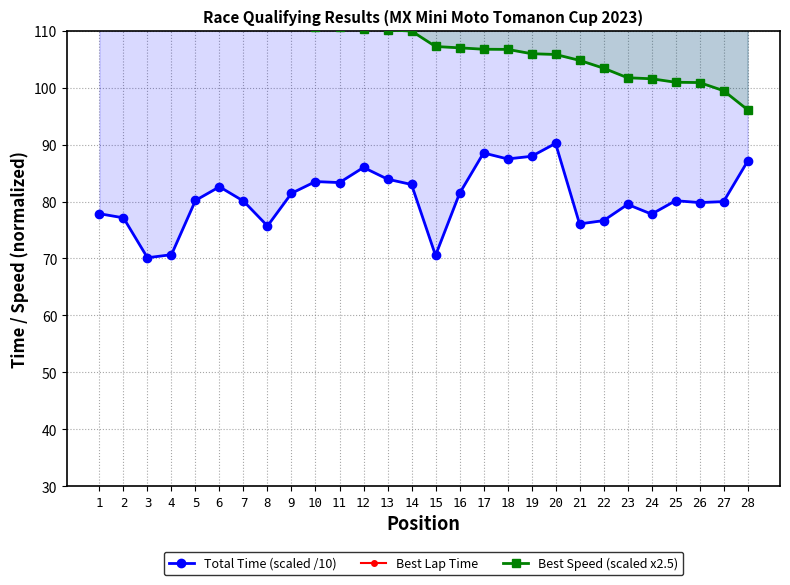

Rank the series at 28 from highest to lowest value.

Best Lap Time, Best Speed (scaled x2.5), Total Time (scaled /10)